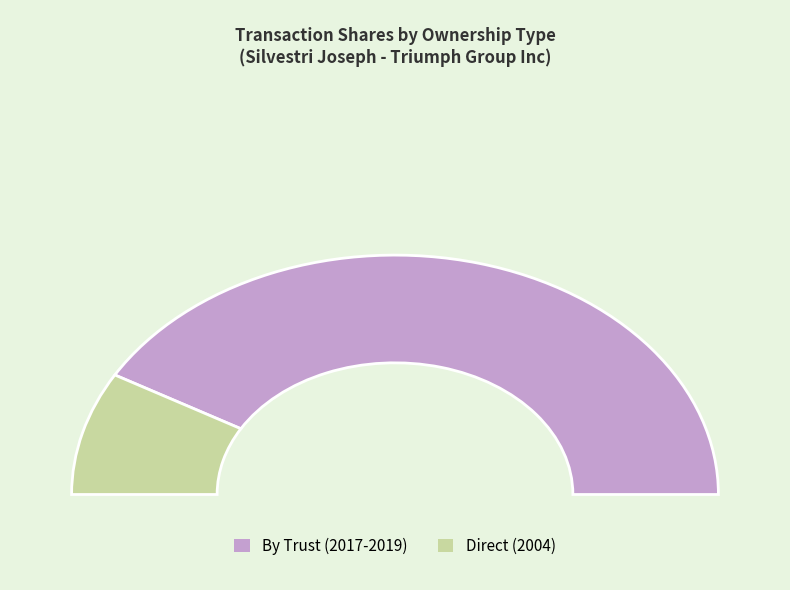

Count the number of slices in the pie.

8